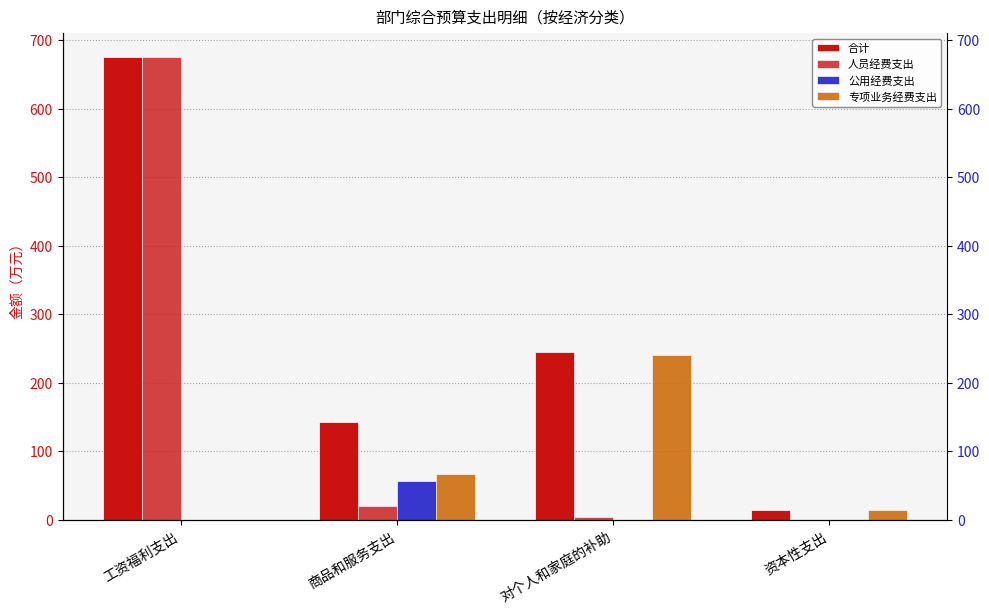

At 商品和服务支出, list the series in order from smallest to largest.

人员经费支出, 公用经费支出, 专项业务经费支出, 合计